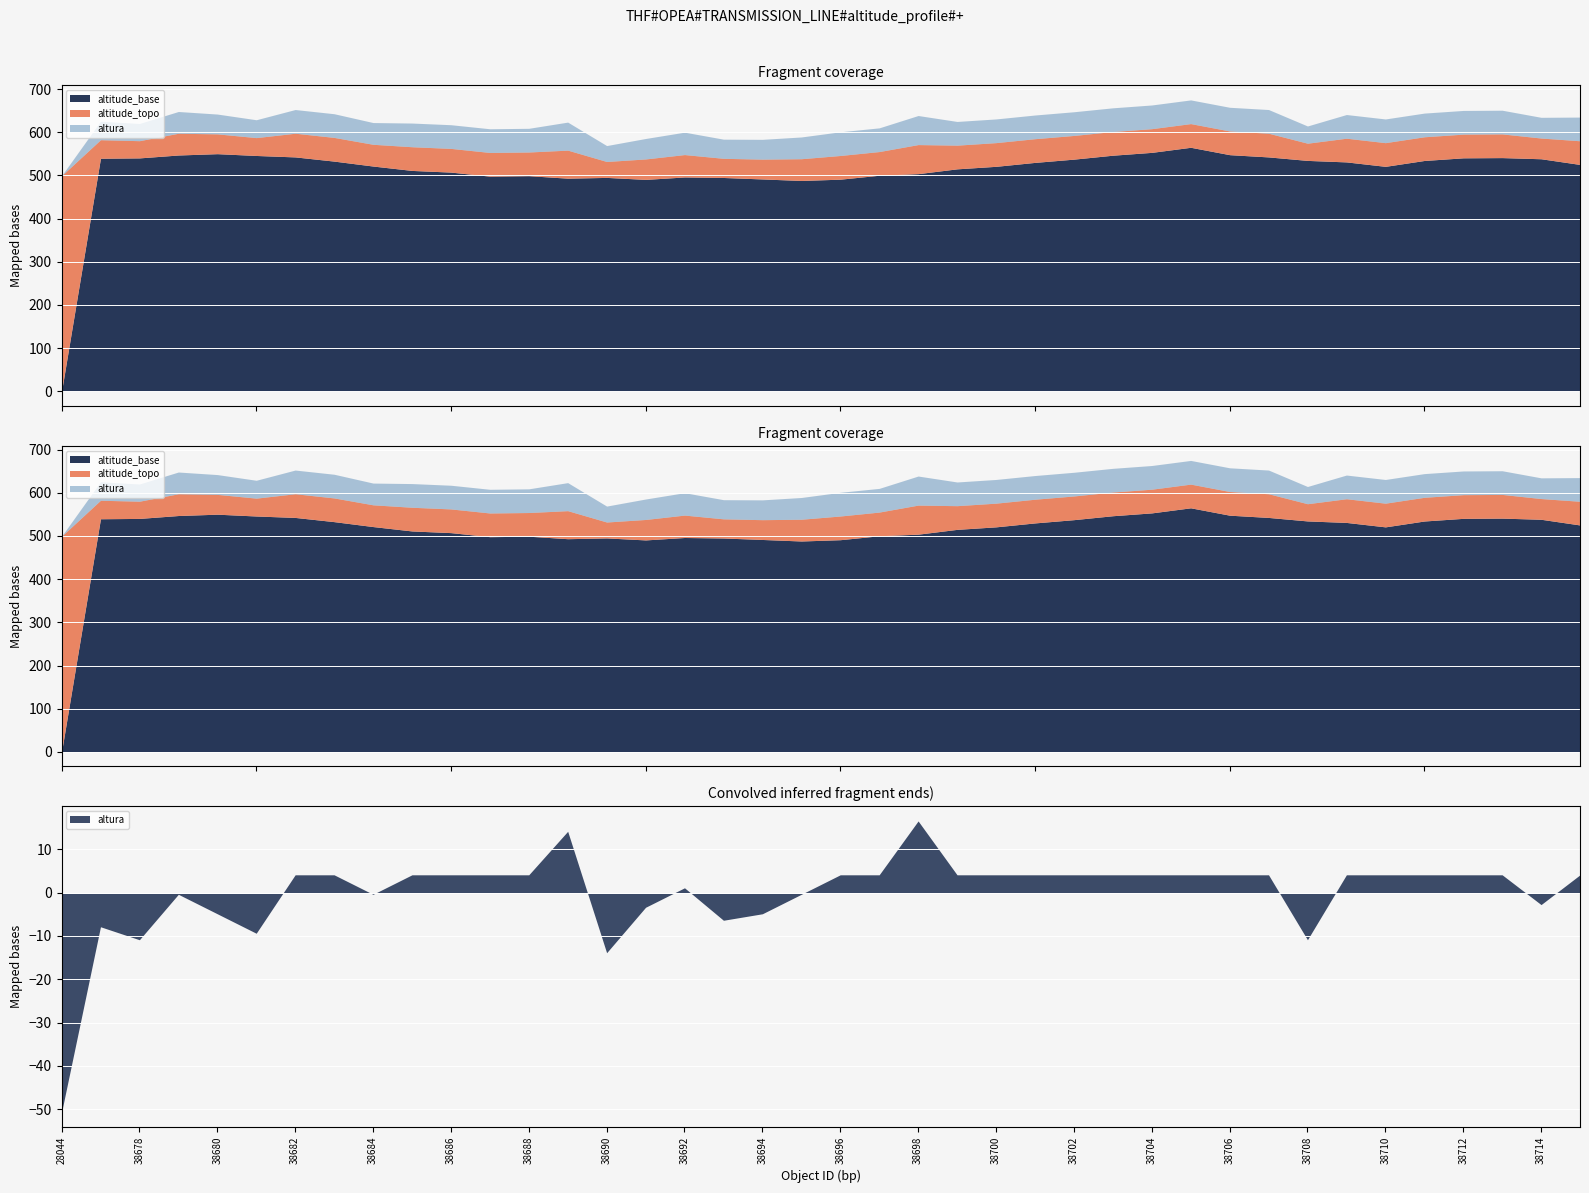

Which series changed the most between 38689 and 38713?

altitude_base